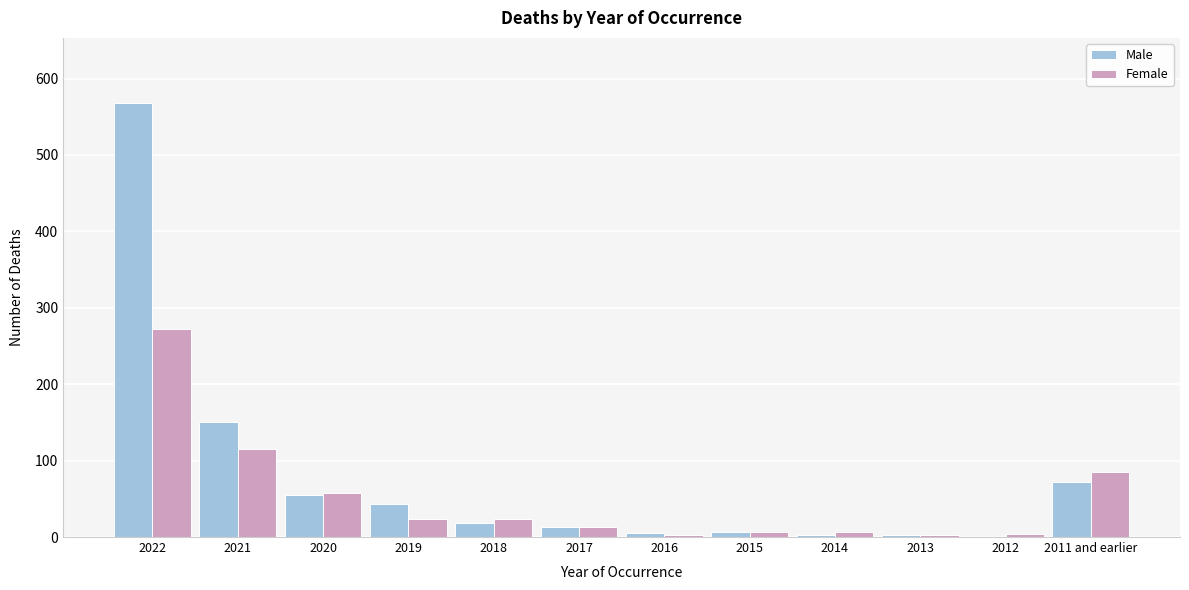

The value of Male at 2012 is -367. True or false?

False